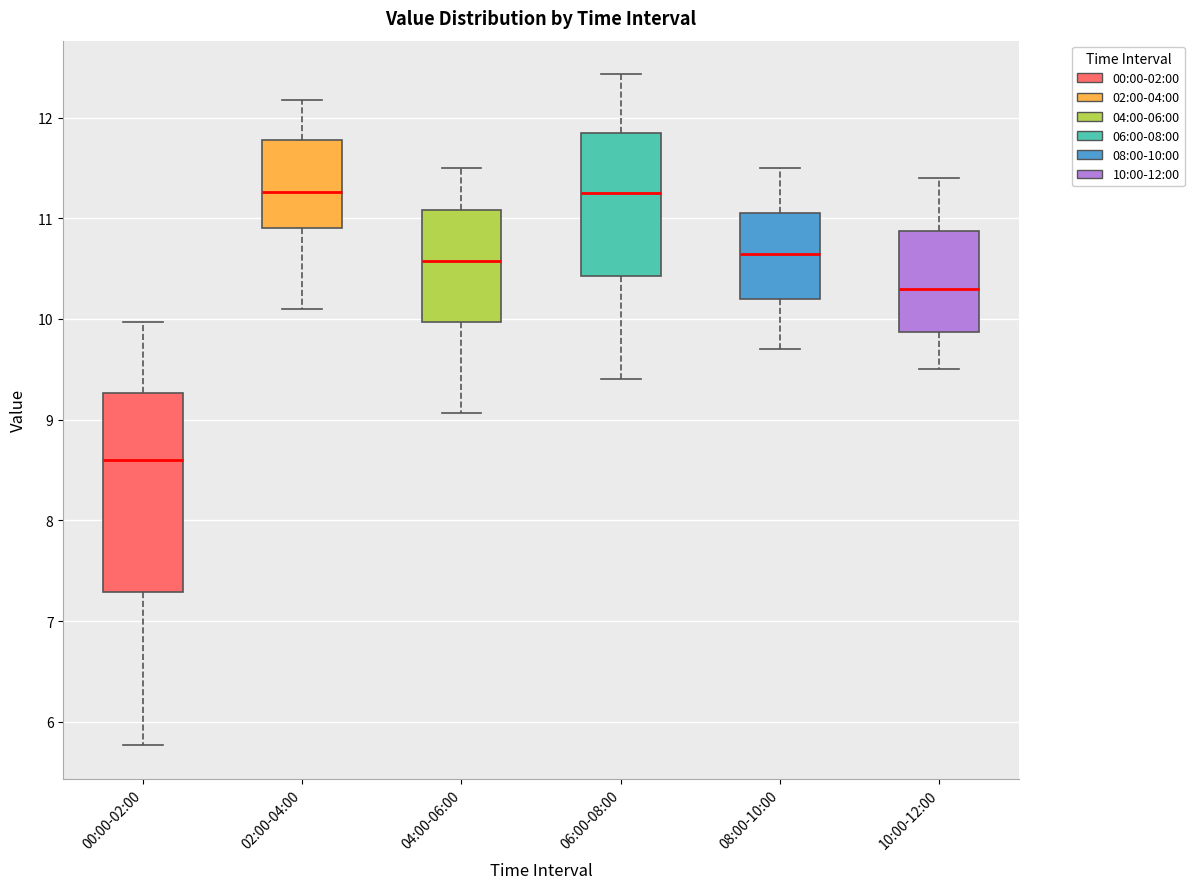

Comparing the boxes themselves (not the whiskers), which one is the tallest?

00:00-02:00